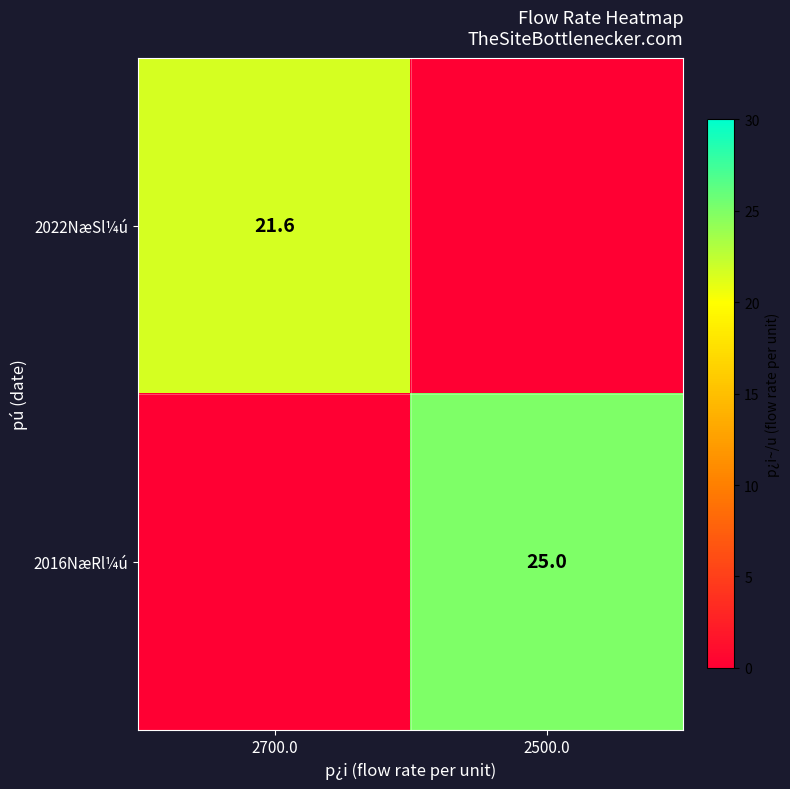

Is it true that 2016NæRl¼ú equals -8.7 at 2700.0?

False